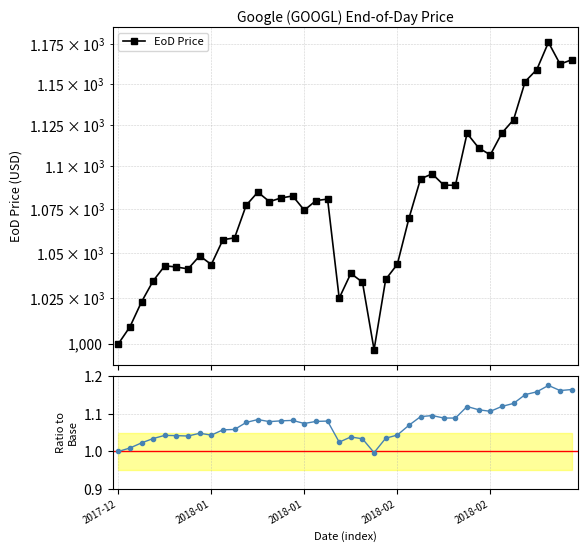

At 20, list the series in order from smallest to largest.

Price / Base, EoD Price